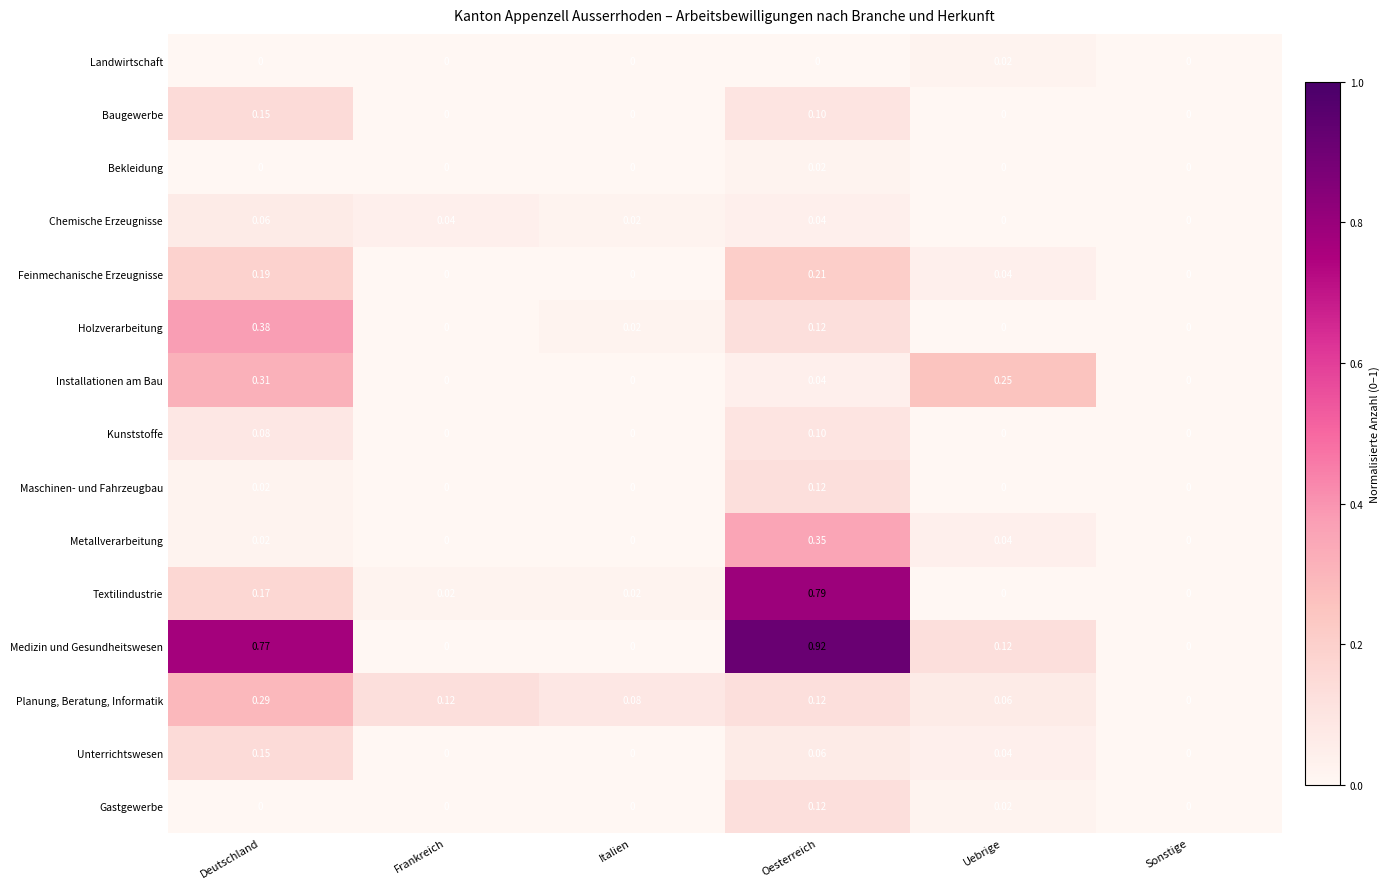

What is the total value across all series at Oesterreich?

3.1